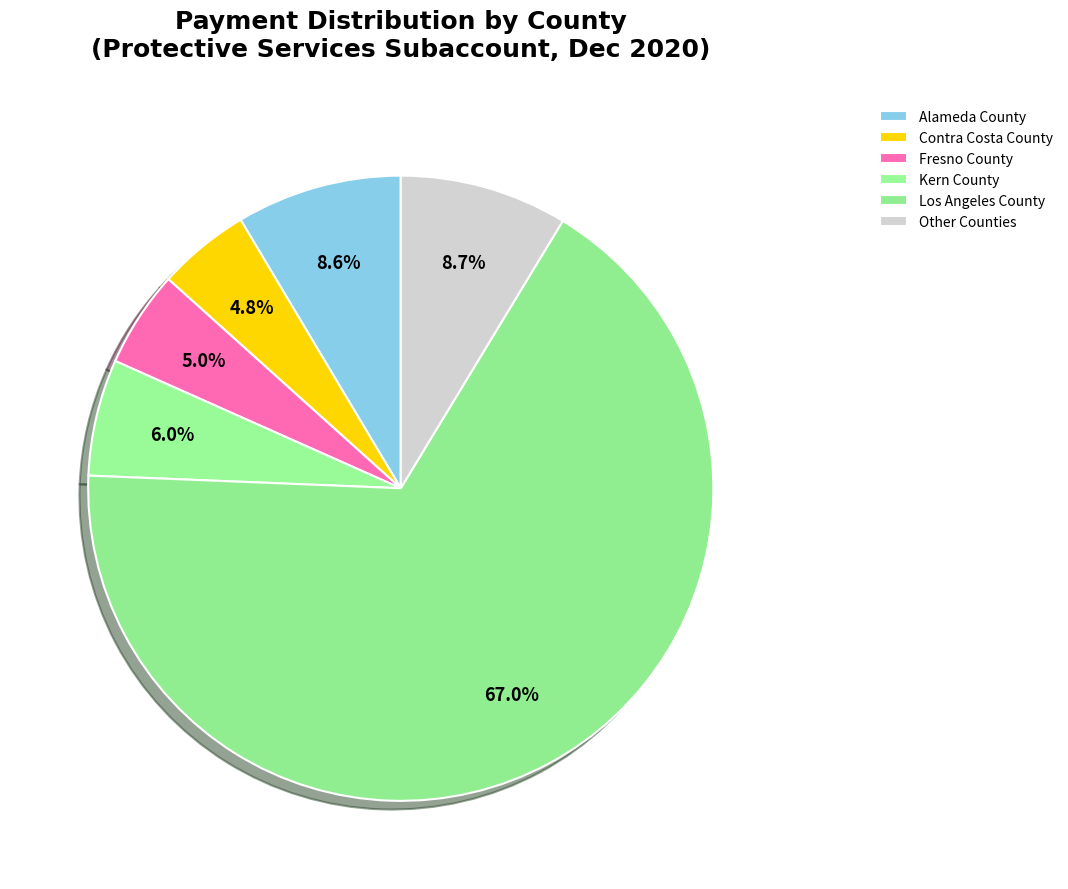

How many segments does this pie chart have?

6